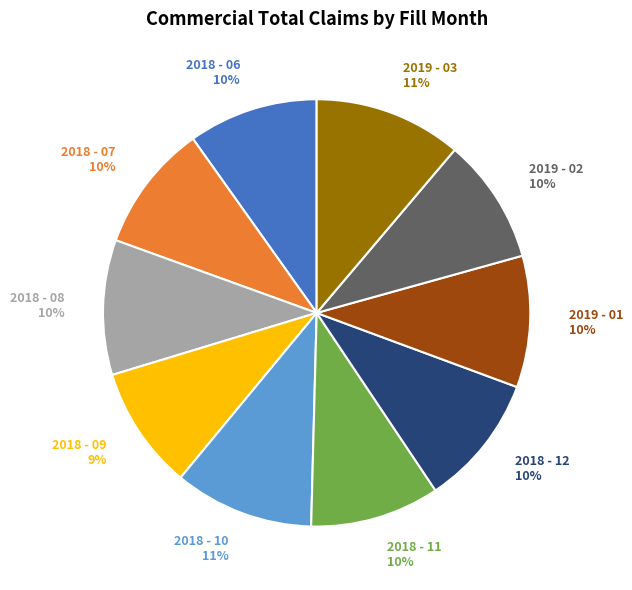

To the nearest percent, what is the average slice percentage?

10%